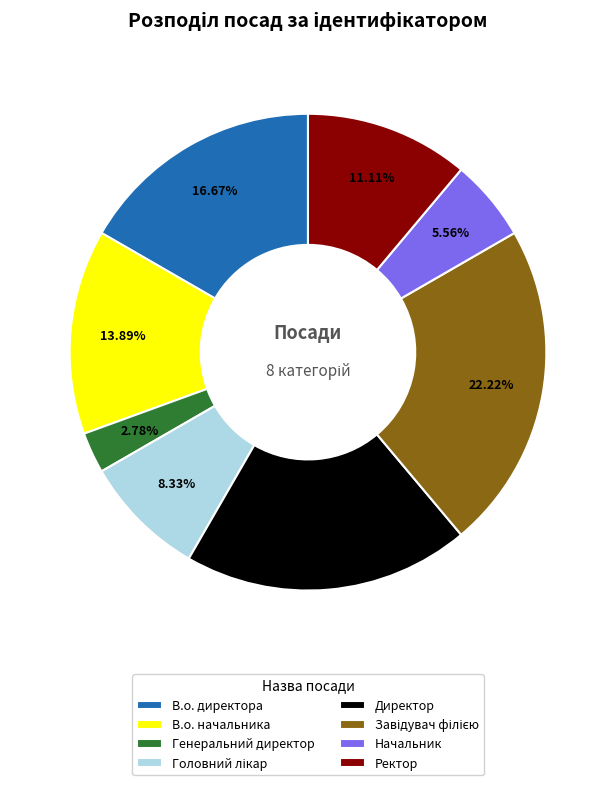

What is the ratio of the value at В.о. начальника to the value at Директор?

0.7